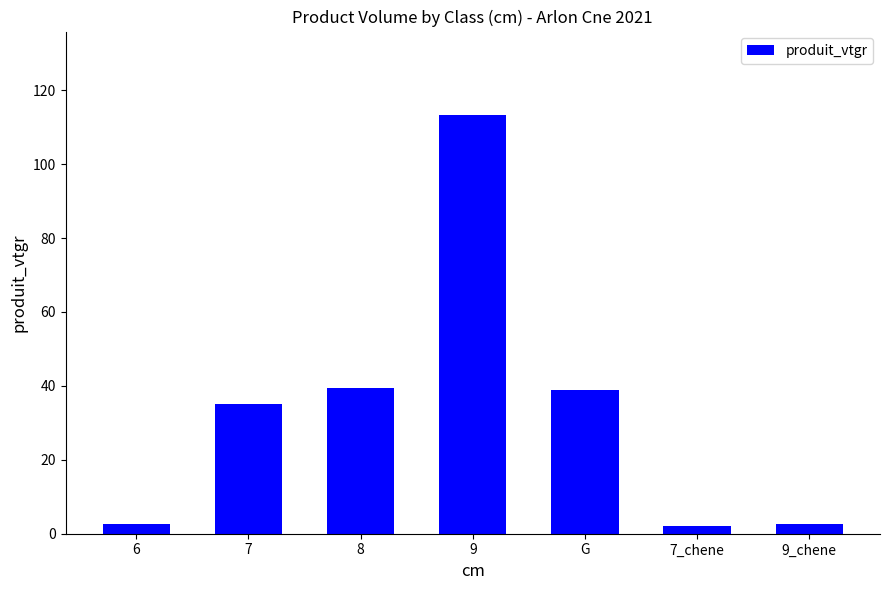

What is the difference between the second highest and second lowest values?

37.0